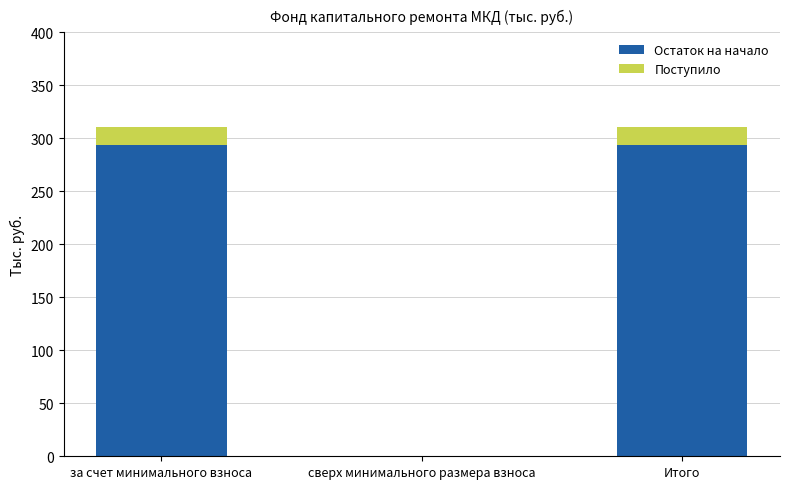

Reading left to right, what are the values for Остаток на начало?

за счет минимального взноса=293.9	сверх минимального размера взноса=0.0	Итого=293.9